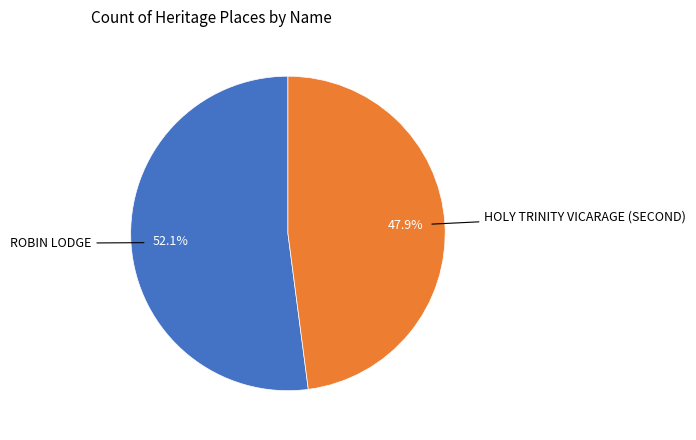

Count the number of slices in the pie.

2